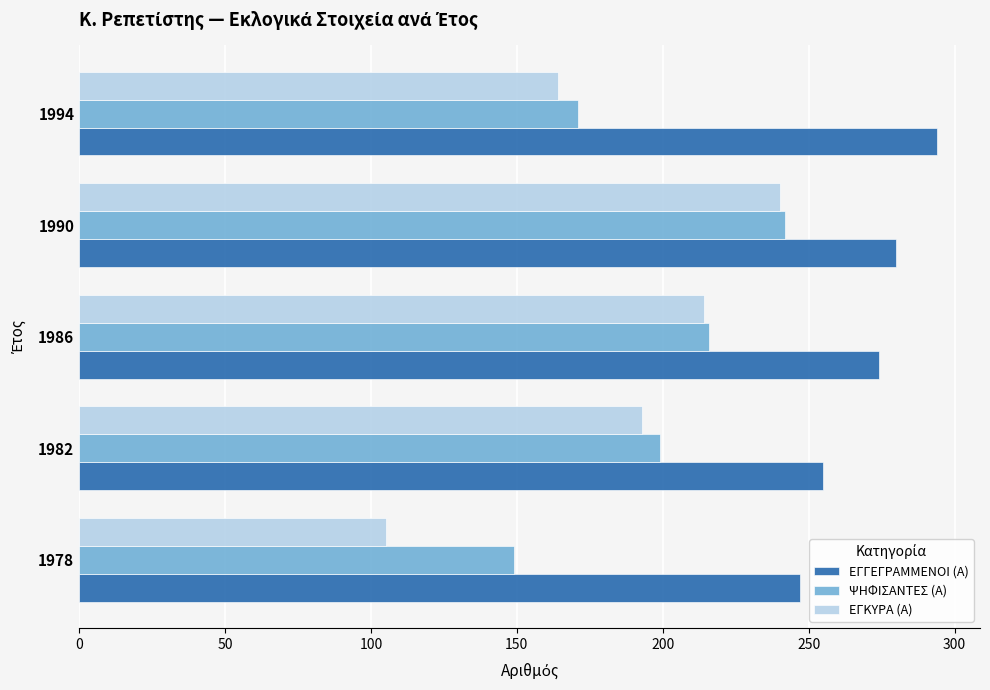

Which series has the widest spread of values?

ΕΓΚΥΡΑ (Α)